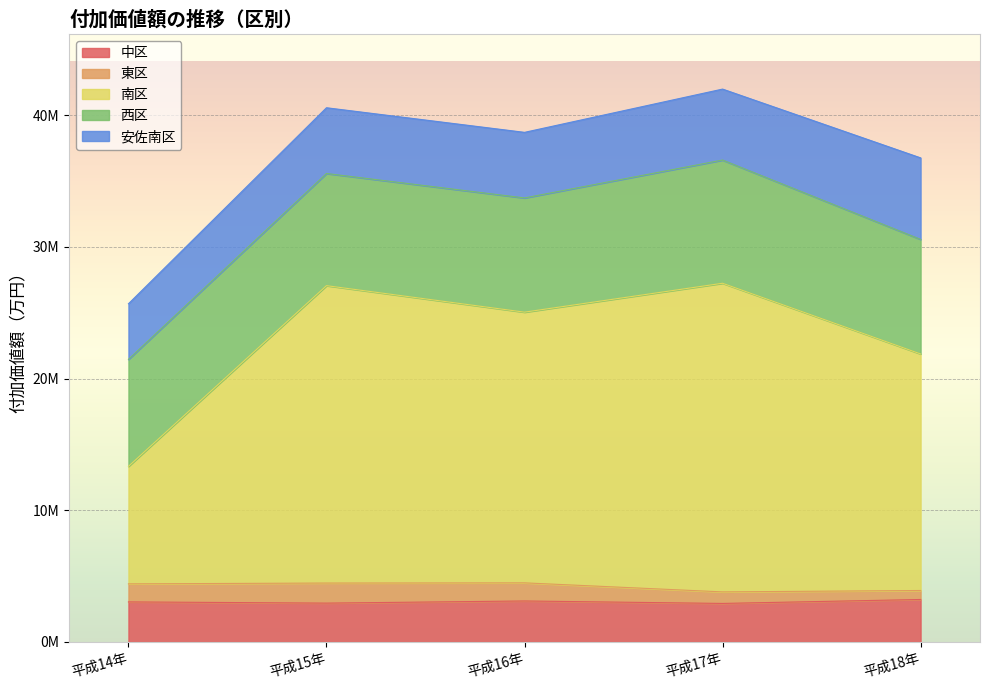

Reading right to left, list all the values displayed in this chart.

中区: 平成18年=3226022	平成17年=2926330	平成16年=3113418	平成15年=2950283	平成14年=3042704
東区: 平成18年=683208	平成17年=877230	平成16年=1375972	平成15年=1523939	平成14年=1370266
南区: 平成18年=17962657	平成17年=23436996	平成16年=20556160	平成15年=22584004	平成14年=8922849
西区: 平成18年=8697982	平成17年=9356291	平成16年=8673620	平成15年=8517464	平成14年=8122736
安佐南区: 平成18年=6191922	平成17年=5387984	平成16年=4980279	平成15年=4992105	平成14年=4223023